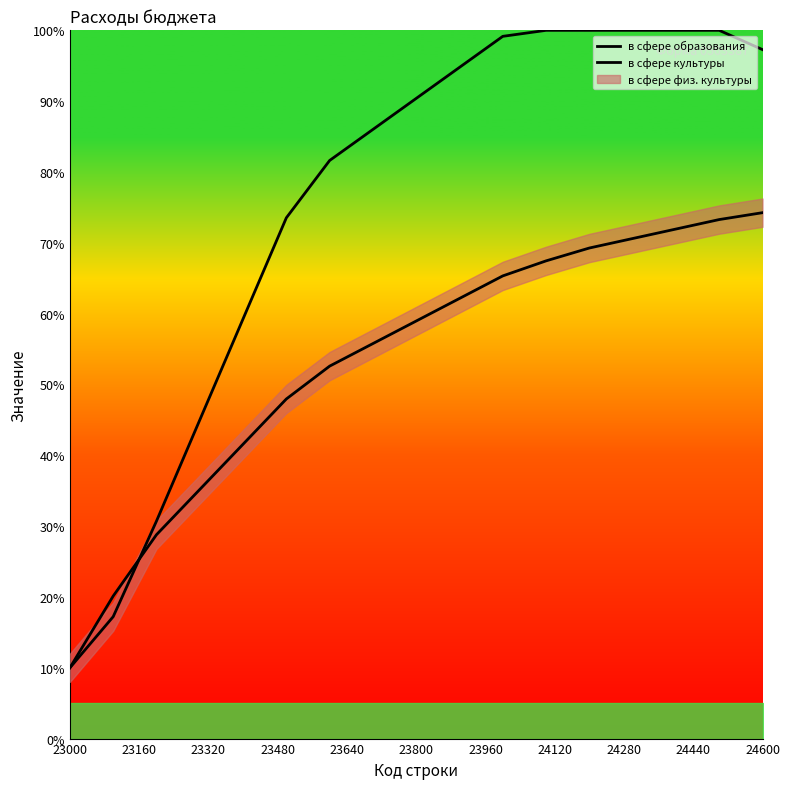

Where do в сфере культуры and в сфере образования first cross each other?

23160 and 23320